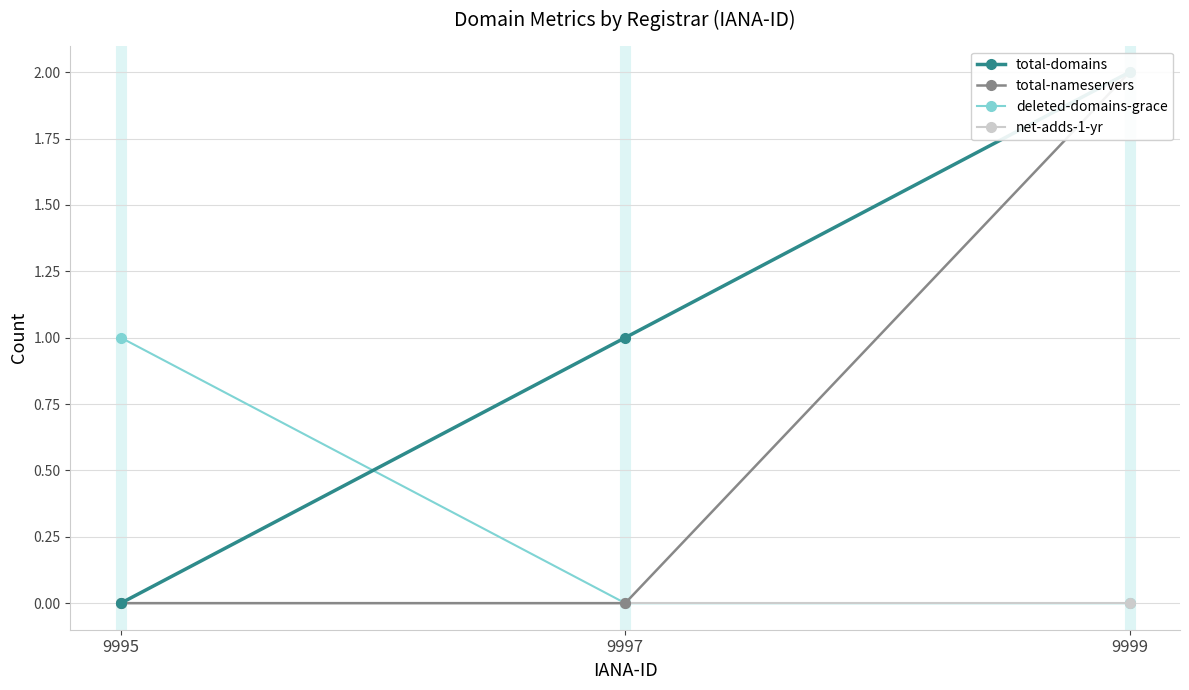

Which series has the largest total across all categories?

total-domains